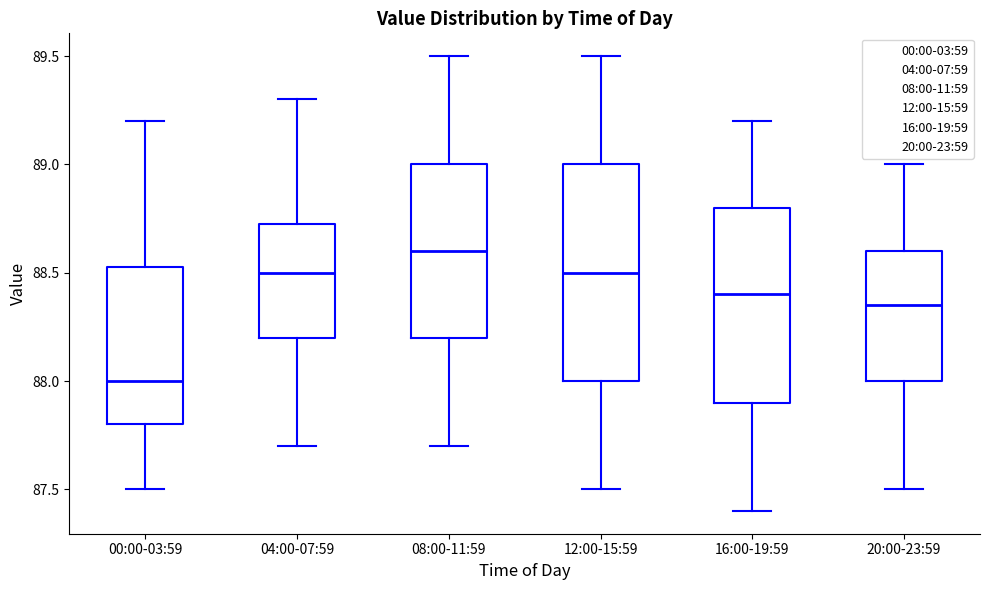

Reading left to right, transcribe this box plot: for each box, give where its median line is, the range the box spans, and where its two whiskers end, as read against the y-axis. The values are not printed on the chart, so give them approximately, as read against the axis.

00:00-03:59: median 88.00, box 87.80 to 88.55, whiskers 87.50 to 89.20
04:00-07:59: median 88.50, box 88.20 to 88.75, whiskers 87.70 to 89.30
08:00-11:59: median 88.60, box 88.20 to 89.00, whiskers 87.70 to 89.50
12:00-15:59: median 88.50, box 88.00 to 89.00, whiskers 87.50 to 89.50
16:00-19:59: median 88.40, box 87.90 to 88.80, whiskers 87.40 to 89.20
20:00-23:59: median 88.35, box 88.00 to 88.60, whiskers 87.50 to 89.00